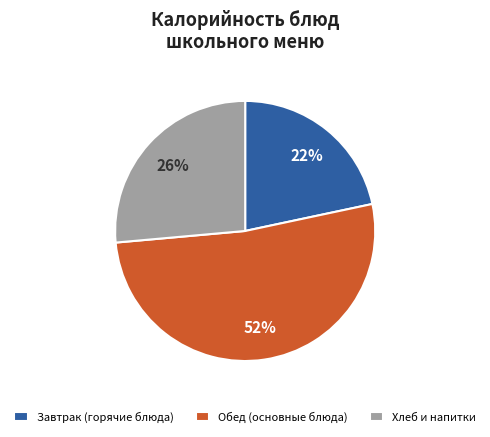

What is the majority slice?

Обед (основные блюда)